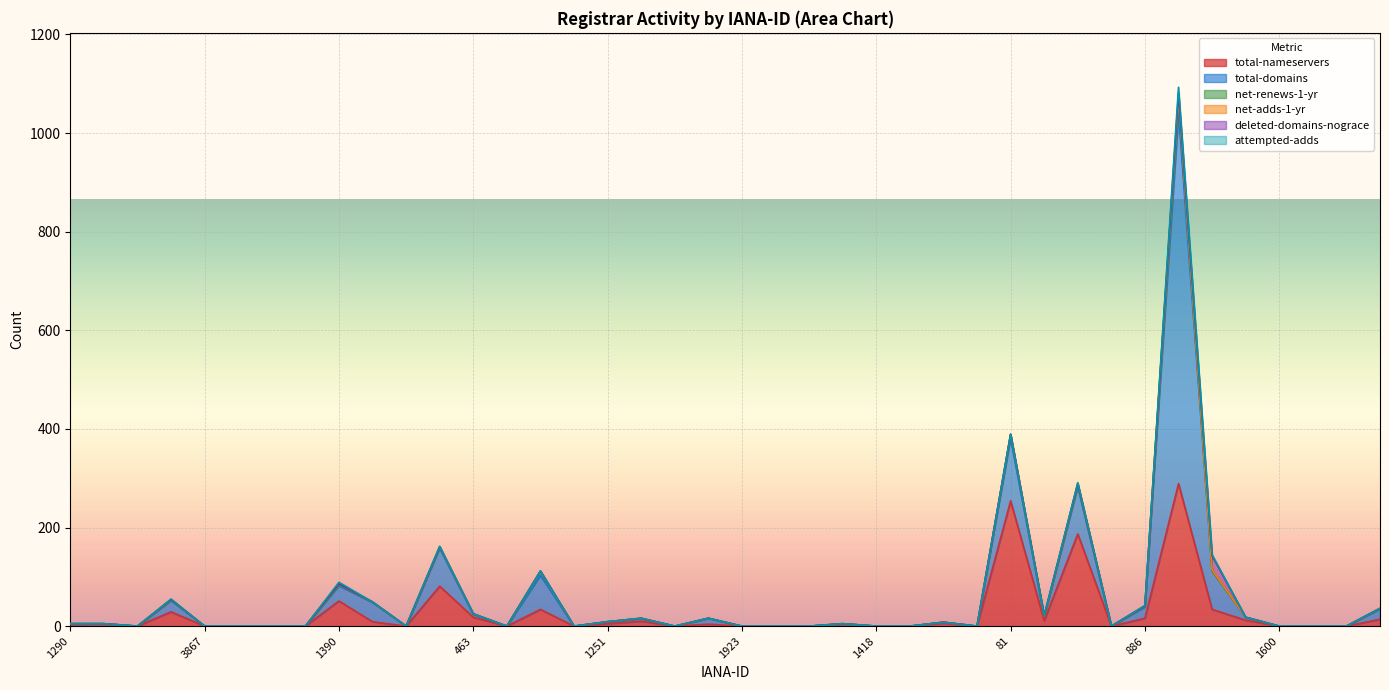

What is the label of the 38th point from the left?

3892